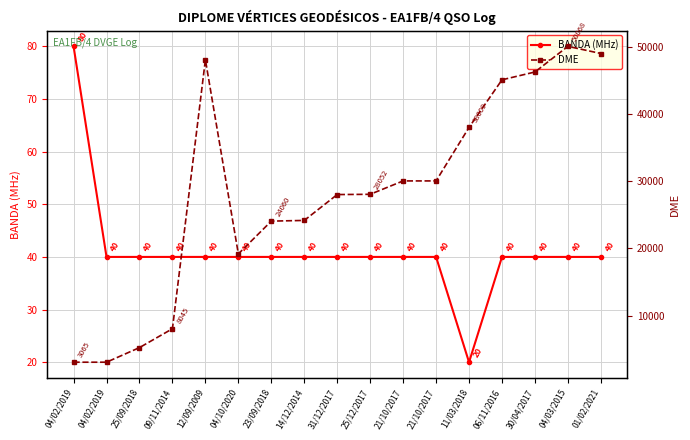

Which series changed the most between 11/03/2018 and 30/04/2017?

DME